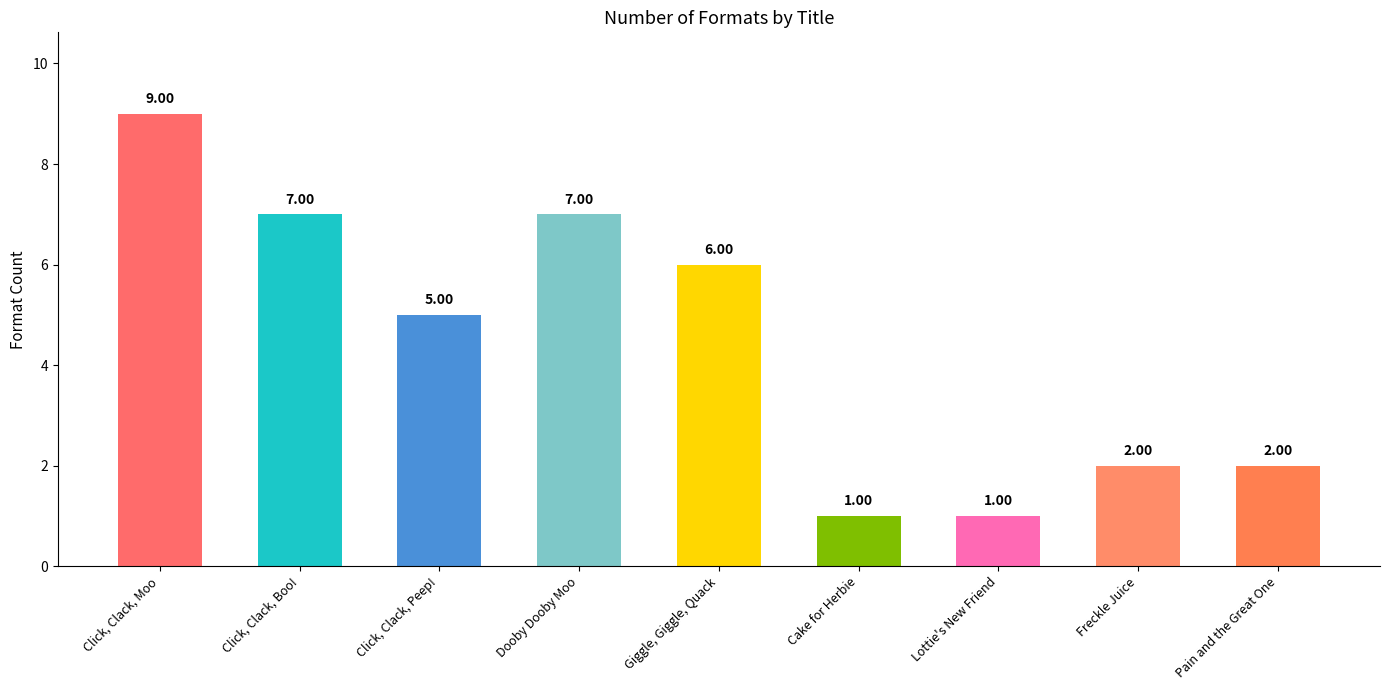

Does the chart contain stacked bars?

No